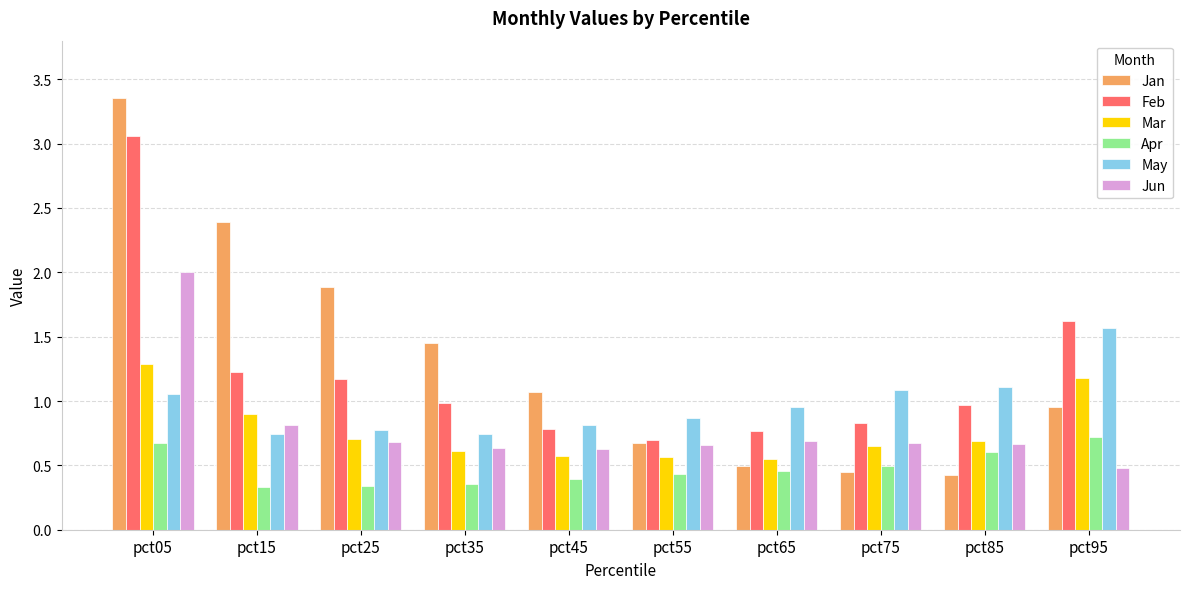

How many bars are there in total?

60